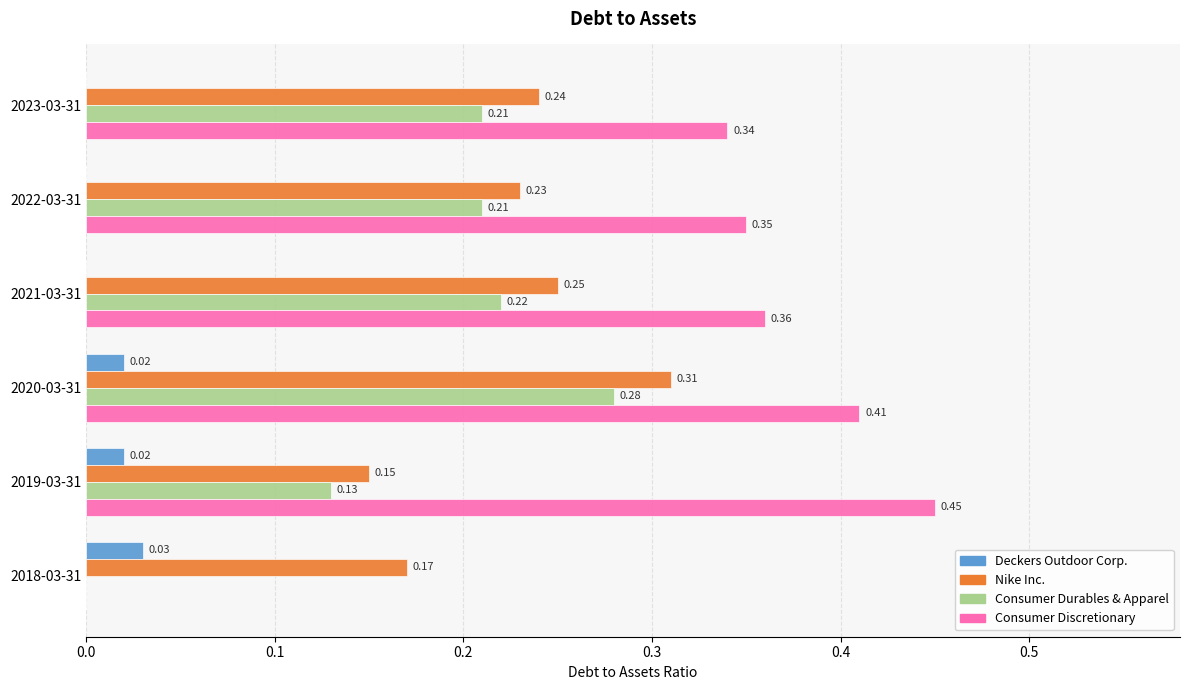

How many distinct data groups are displayed?

4